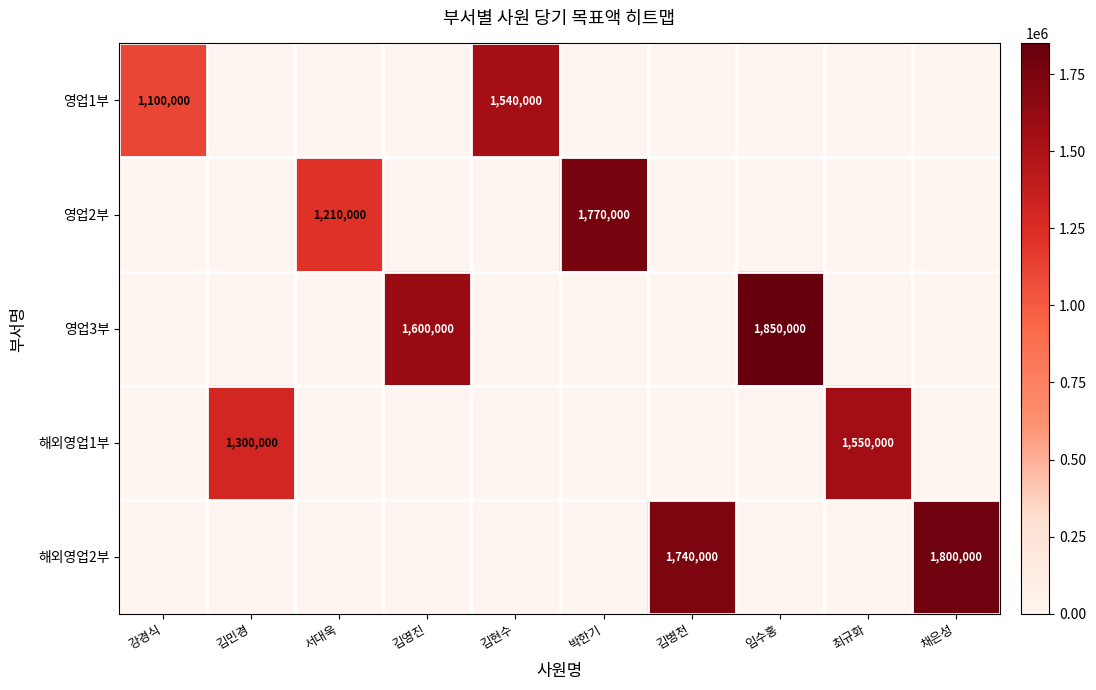

Is it true that 영업3부 equals 1600000 at 김영진?

True